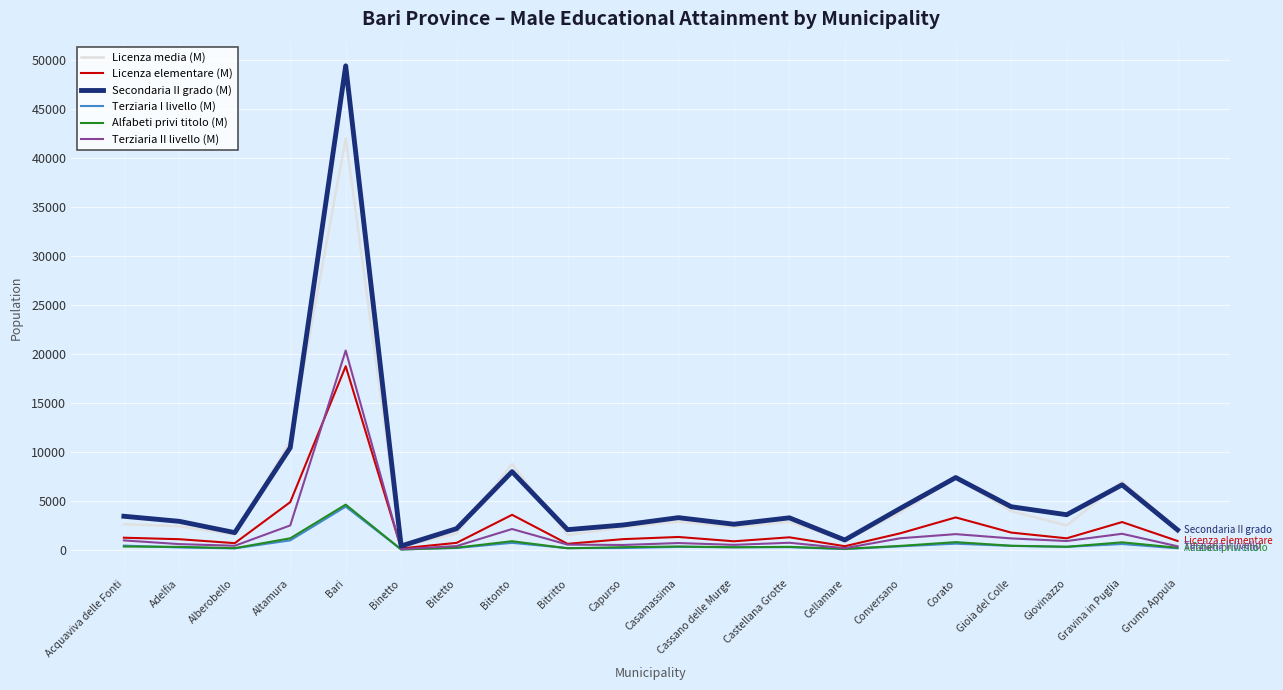

Which series has the widest spread of values?

Secondaria II grado (M)